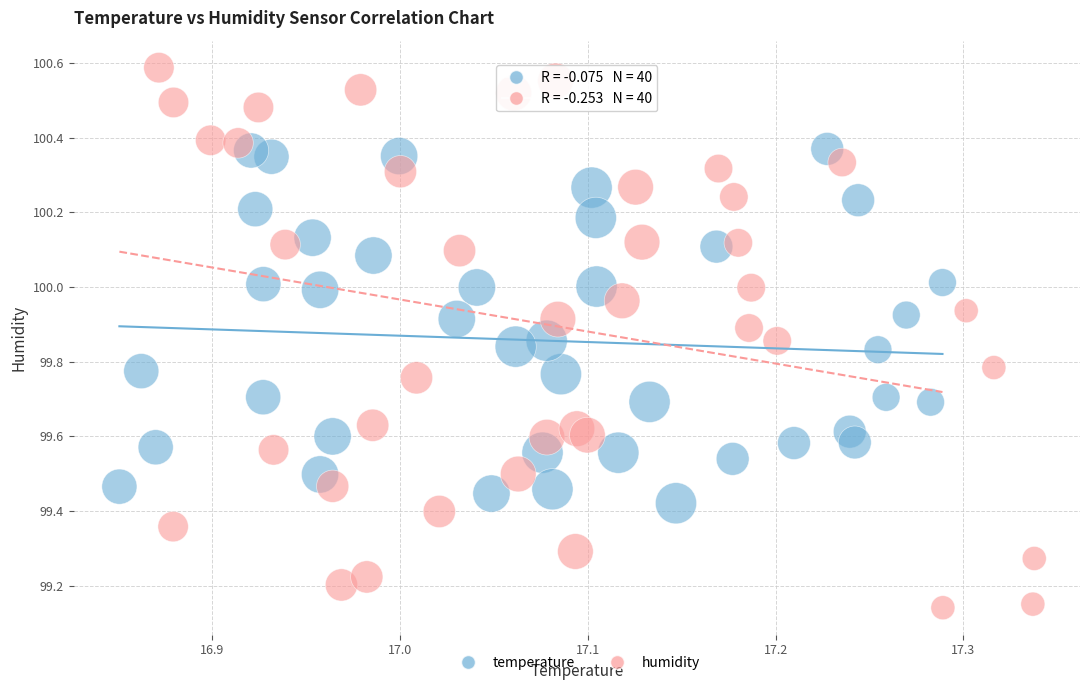

Which series contains the lowest Y value?

humidity